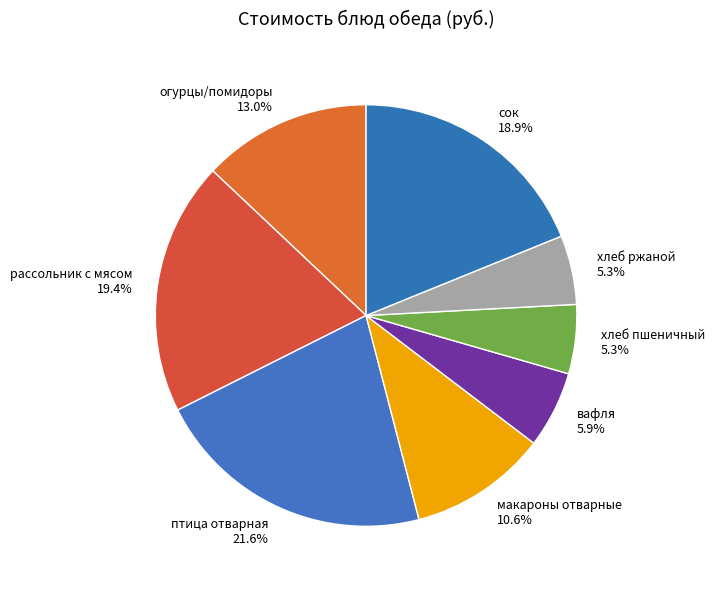

How many slices are in this pie chart?

8